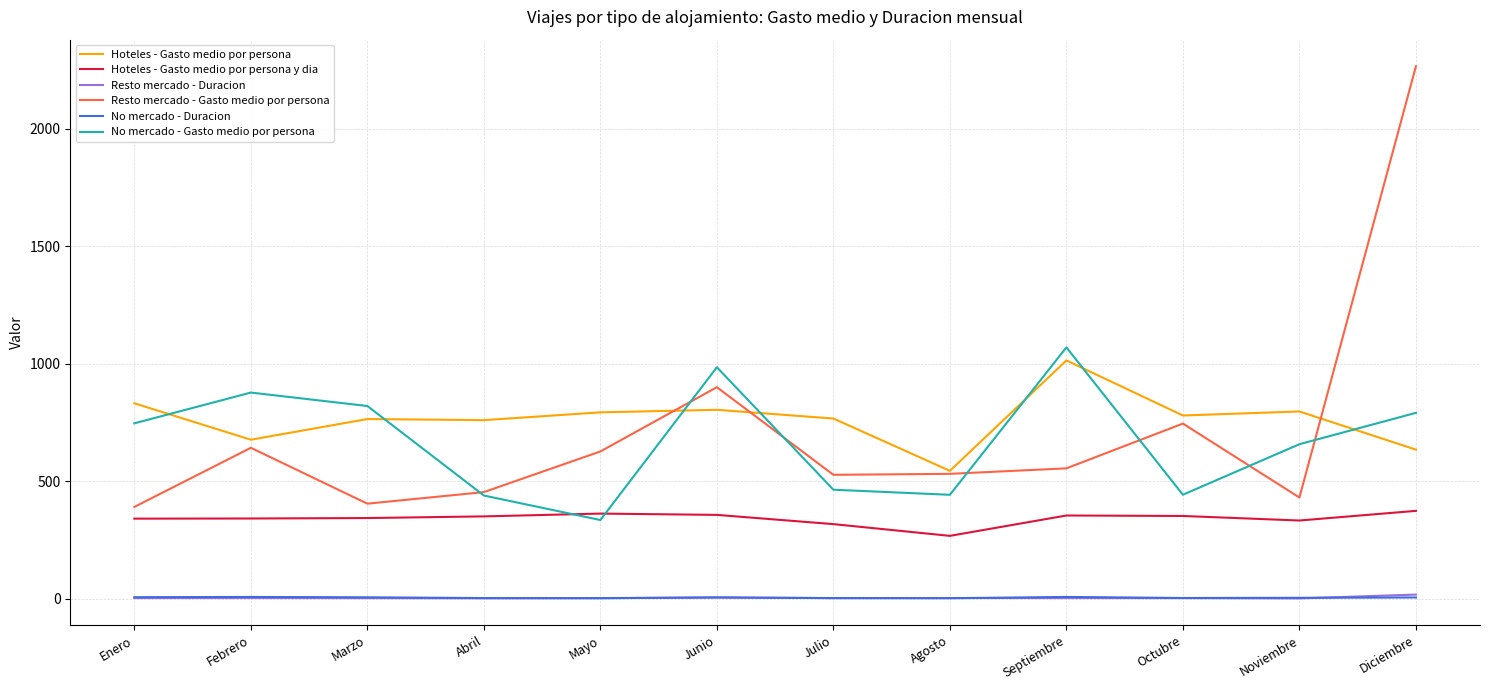

True or false: No mercado - Gasto medio por persona has more than 2 points higher than both neighbors.

True